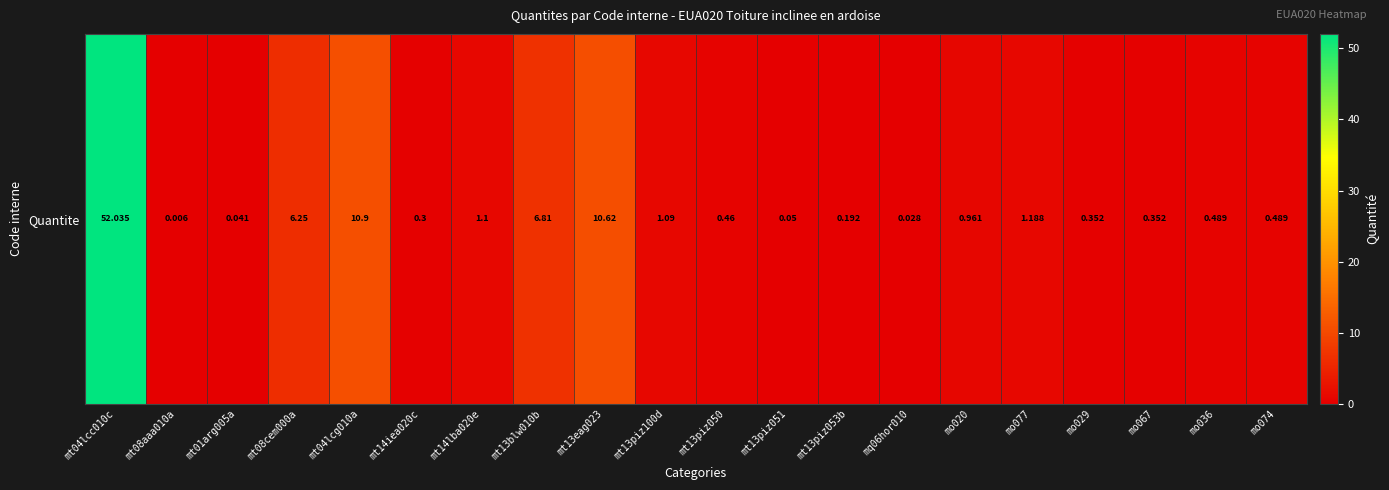

What is the difference between the second highest and minimum values?

10.9